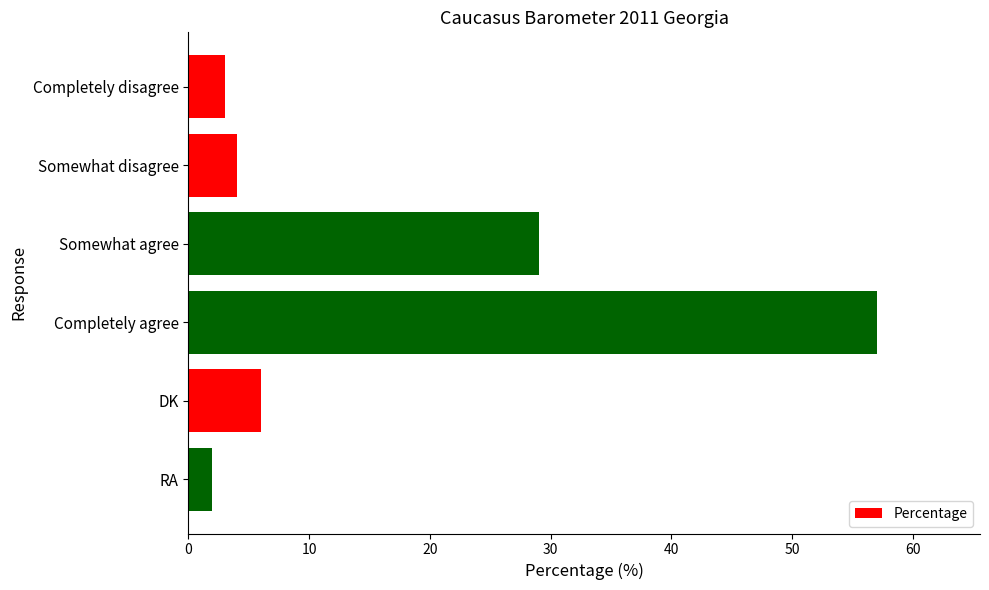

Which label corresponds to the largest value in the chart?

Completely agree